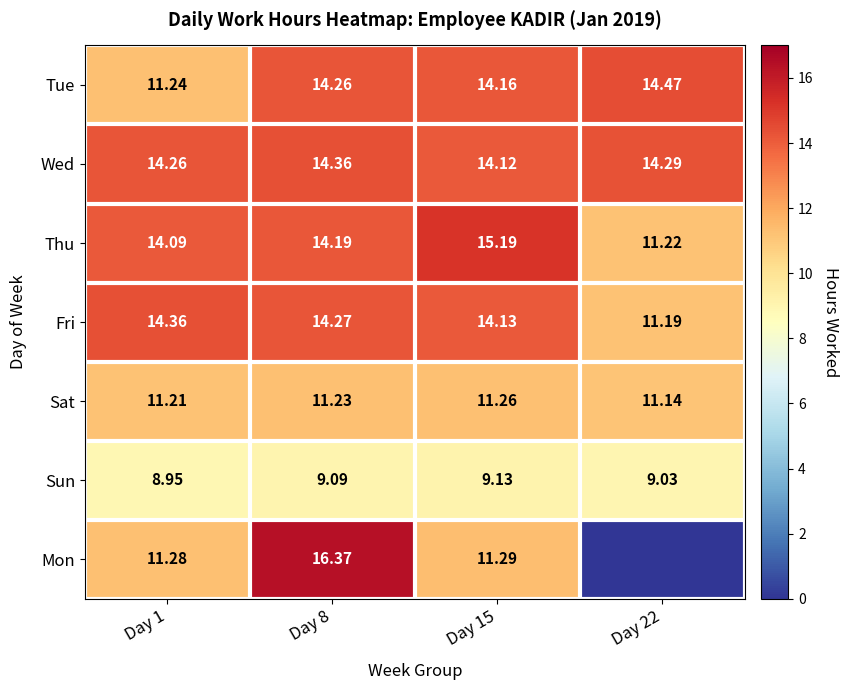

Is the value of Fri at Day 1 greater than the value of Sun at Day 22?

Yes